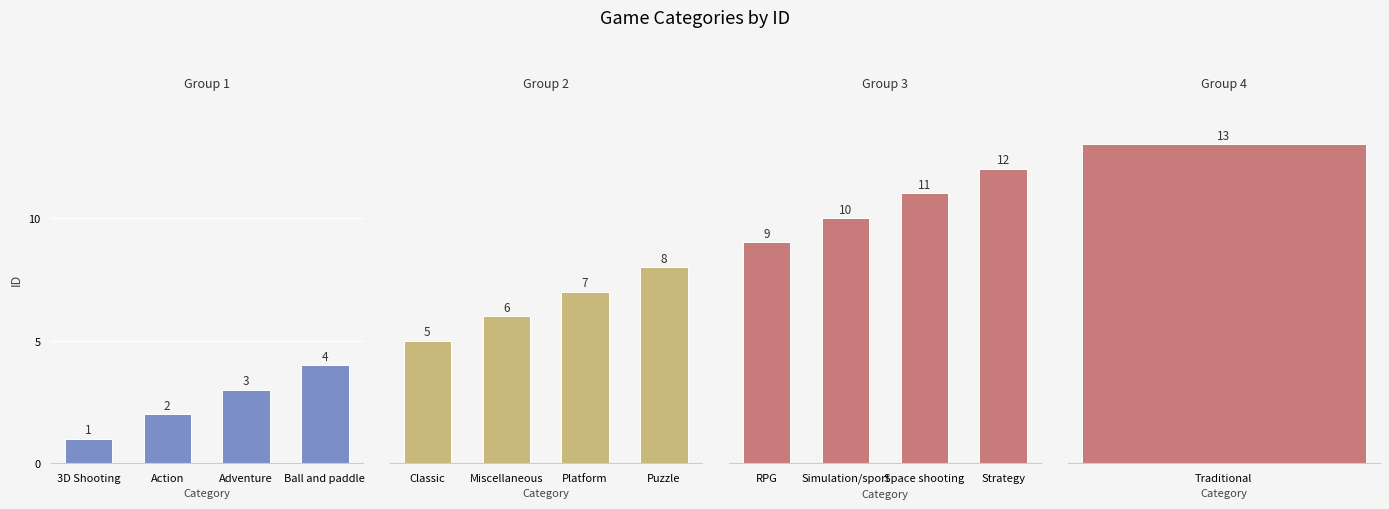

Are the bars grouped side by side (vs. stacked)?

Yes